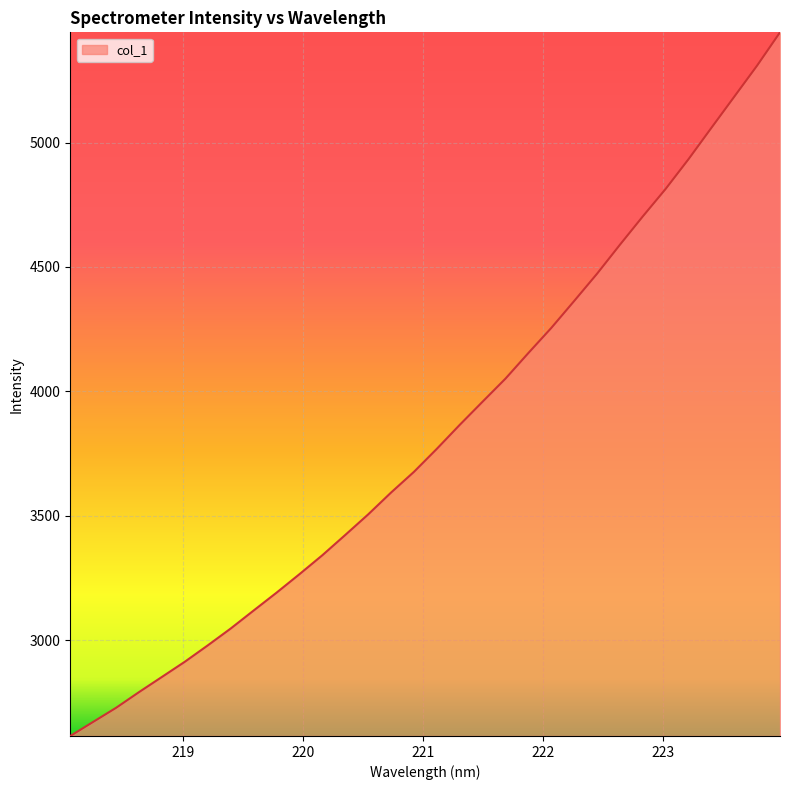

How many values are below 3768?

16